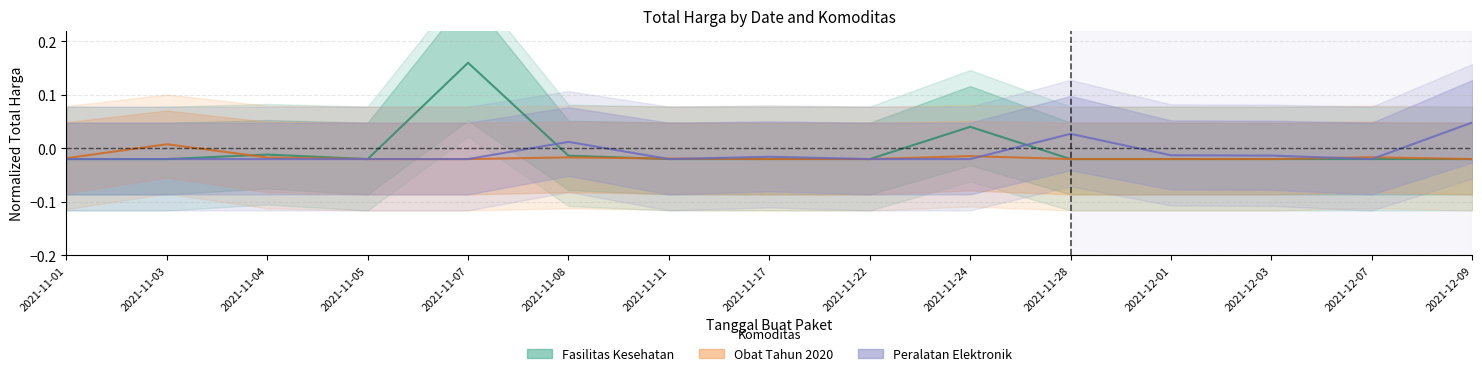

At 2021-11-01, list the series in order from largest to smallest.

Obat Tahun 2020, Fasilitas Kesehatan, Peralatan Elektronik